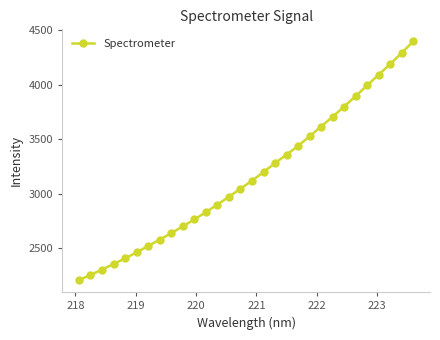

What is the value of the 24th point from the left?

3800.6